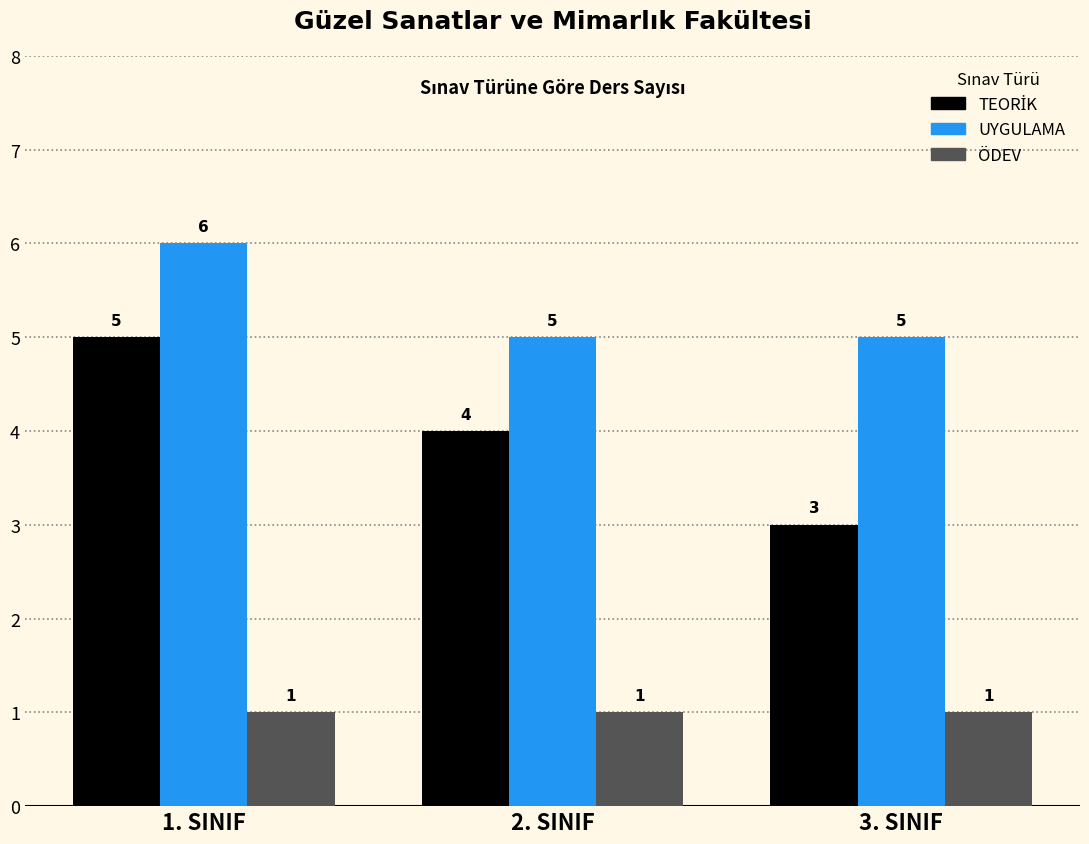

What is the spread (max minus min) of values at 1. SINIF?

5